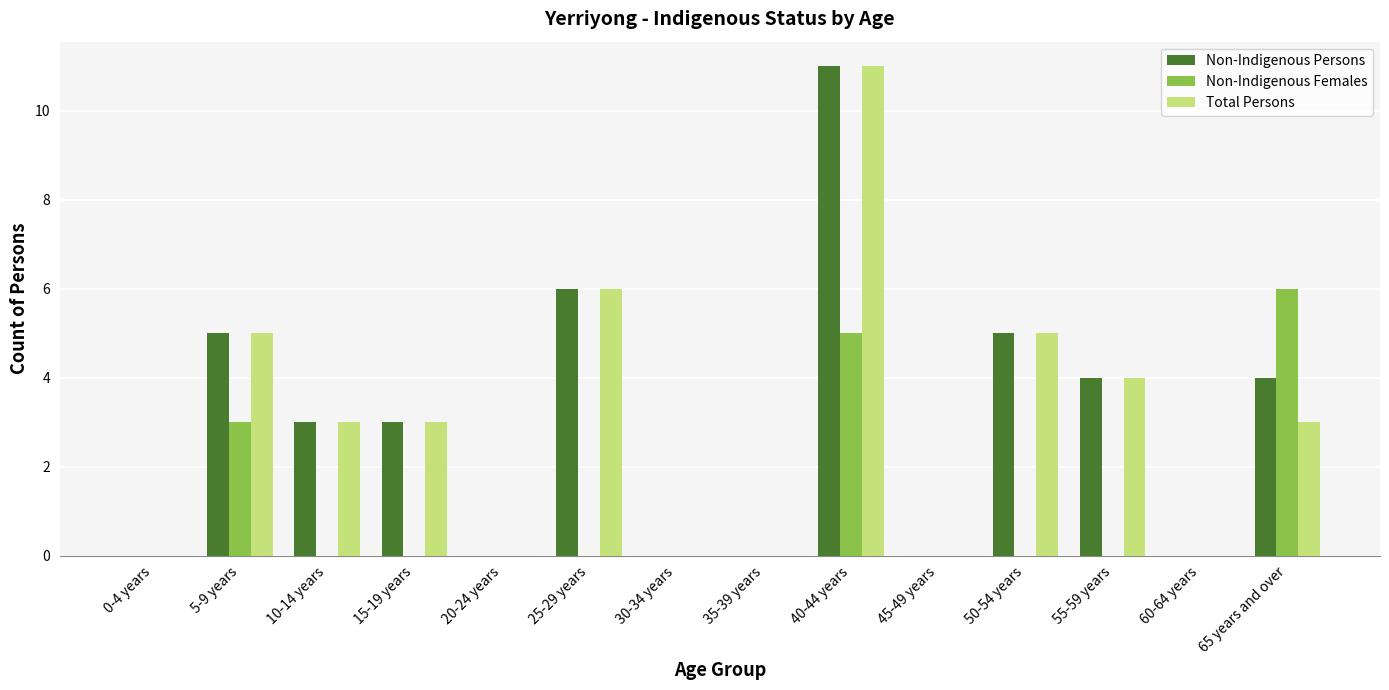

How many distinct data groups are displayed?

3